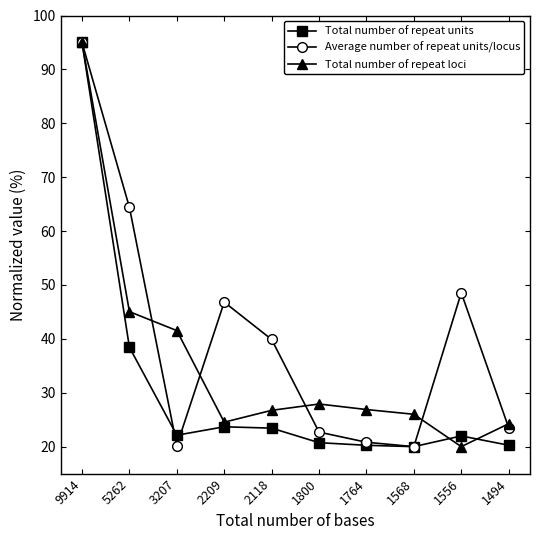

What is the spread (max minus min) of values at 1556?

28.6